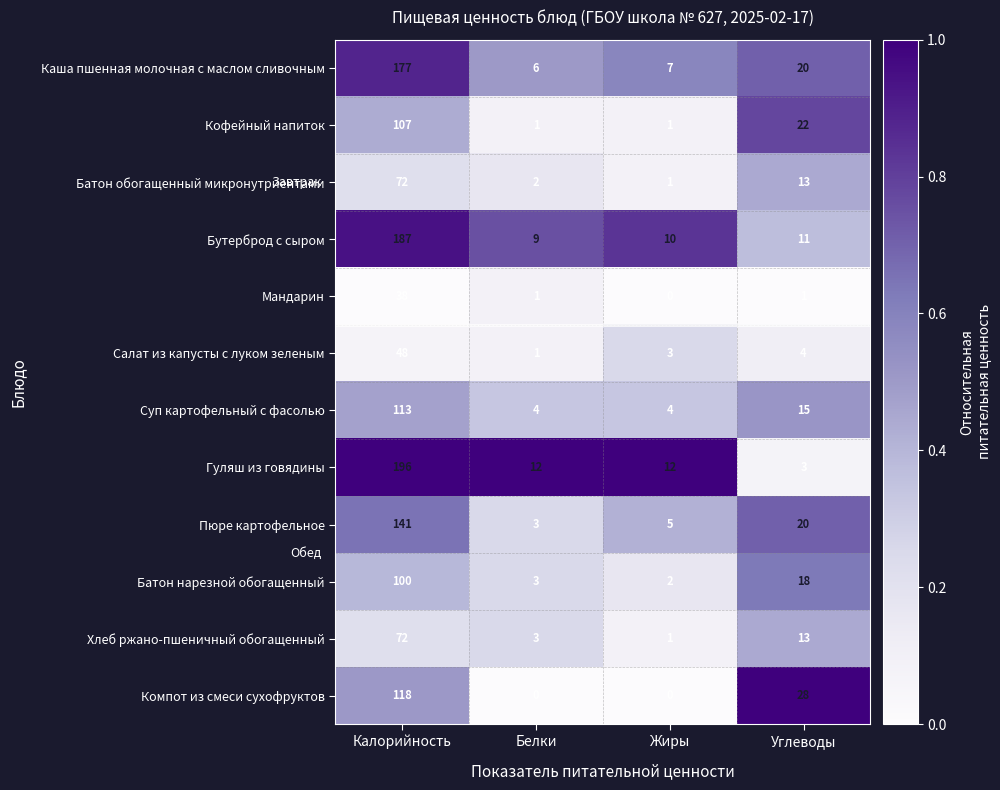

At which label does Компот из смеси сухофруктов first exceed 28?

Калорийность